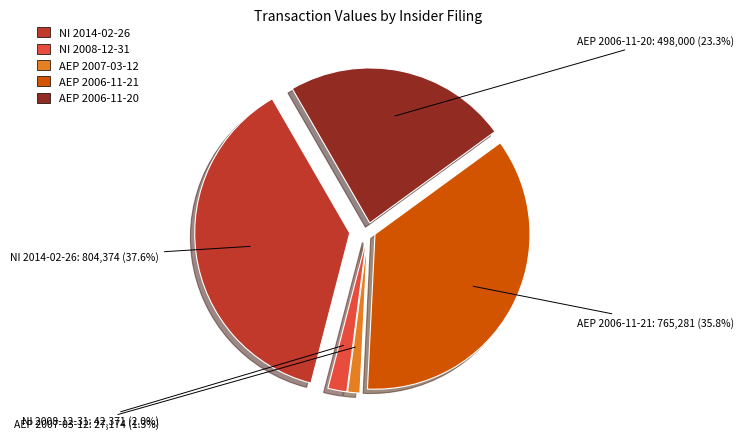

What is the change in value from NI 2008-12-31 to AEP 2007-03-12?

-15197